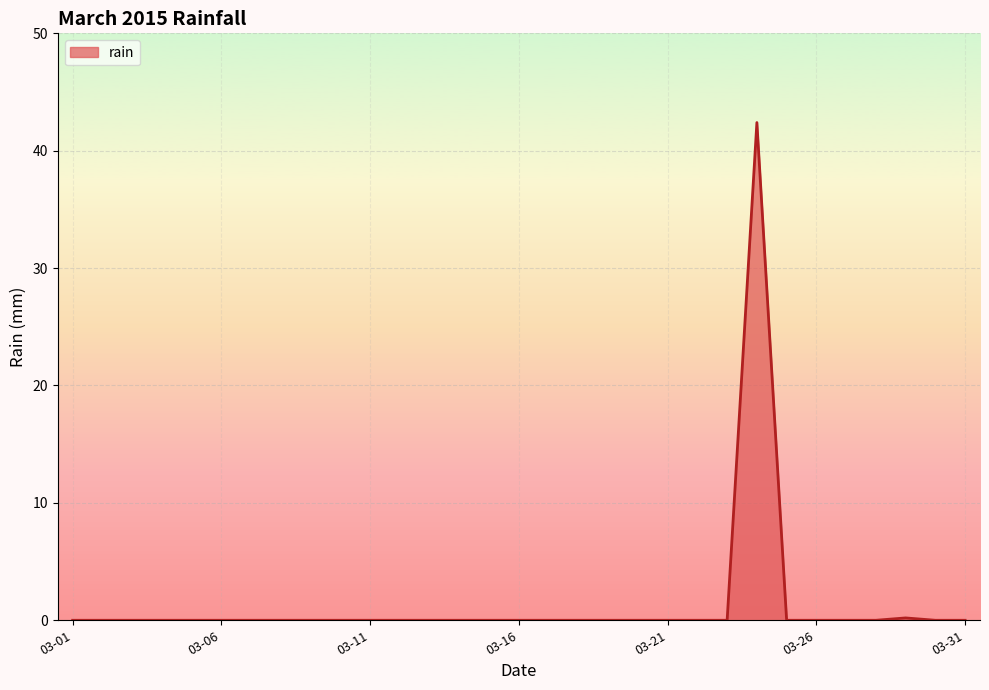

Reading left to right, list all the values displayed in this chart.

0.0	0.0	0.0	0.0	0.0	0.0	0.0	0.0	0.0	0.0	0.0	0.0	0.0	0.0	0.0	0.0	0.0	0.0	0.0	0.0	0.0	0.0	0.0	42.4	0.0	0.0	0.0	0.0	0.2	0.0	0.0